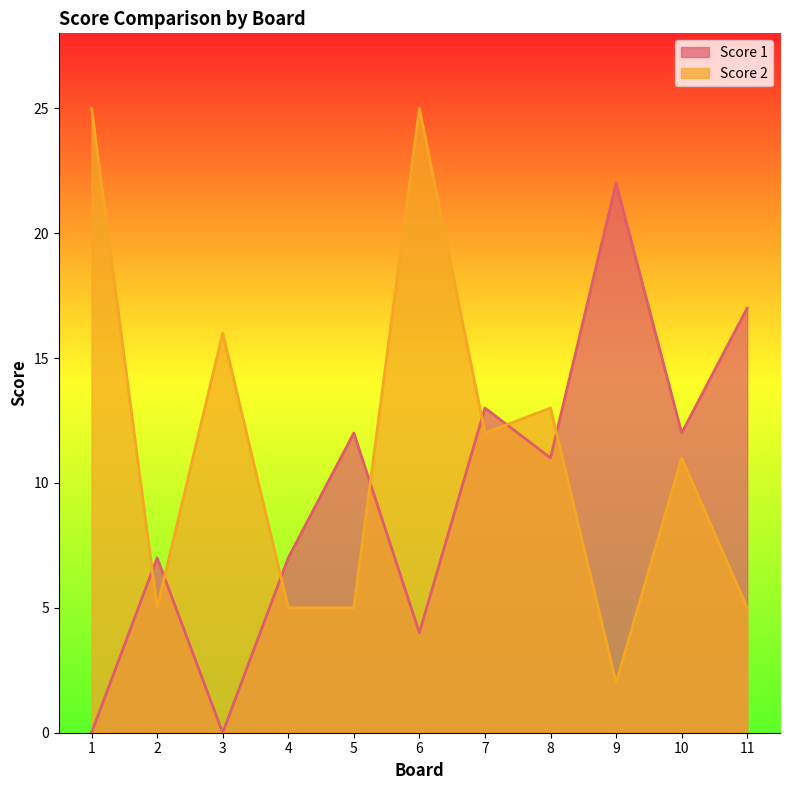

Which has a higher value, 3 or 11?

11